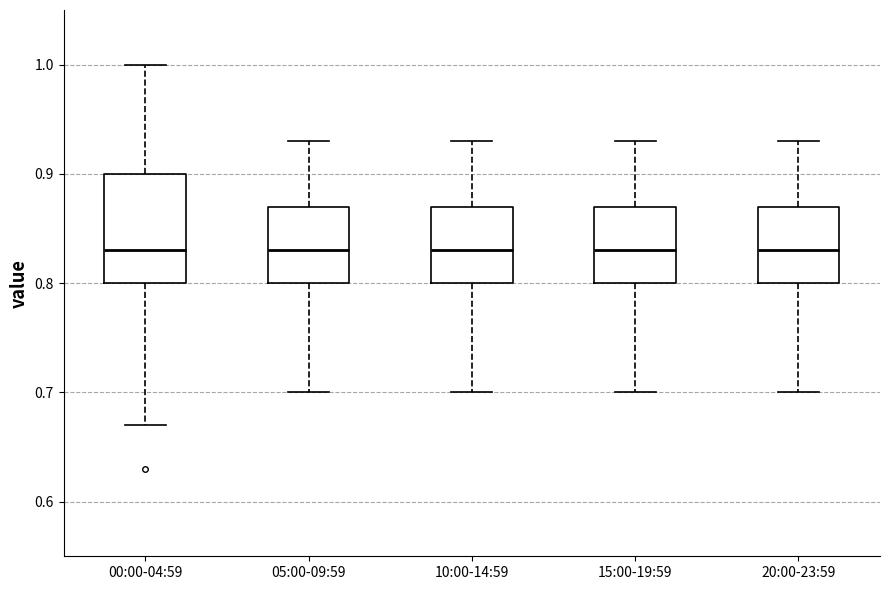

Reading left to right, read every box against the y-axis: the position of its median line, the range the box covers, and the ends of its whiskers. The values are not printed on the chart, so give them approximately, as read against the axis.

00:00-04:59: median 0.83, box 0.80 to 0.90, whiskers 0.67 to 1.00
05:00-09:59: median 0.83, box 0.80 to 0.87, whiskers 0.70 to 0.93
10:00-14:59: median 0.83, box 0.80 to 0.87, whiskers 0.70 to 0.93
15:00-19:59: median 0.83, box 0.80 to 0.87, whiskers 0.70 to 0.93
20:00-23:59: median 0.83, box 0.80 to 0.87, whiskers 0.70 to 0.93